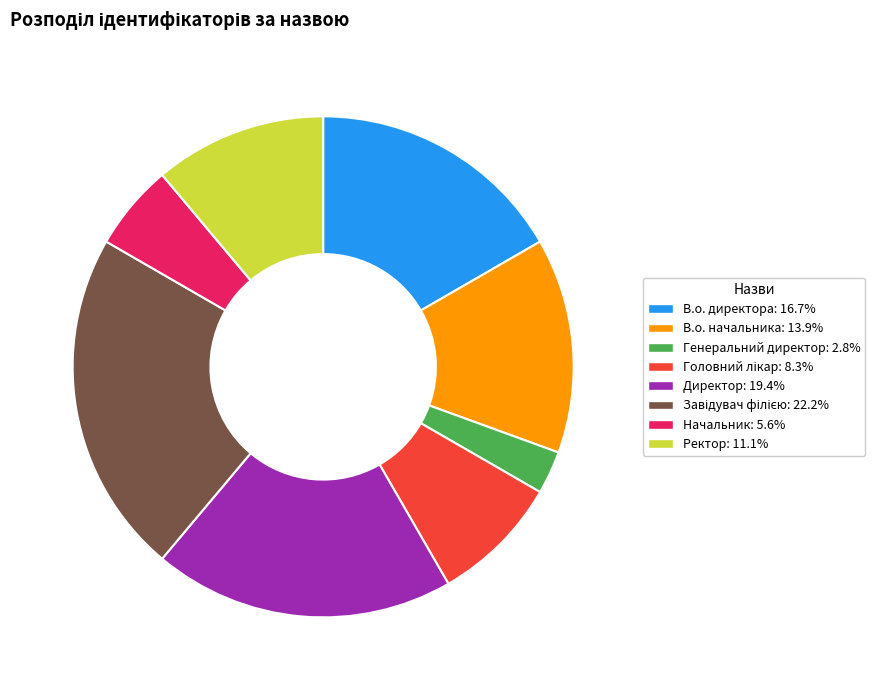

Which slice is the smallest?

Генеральний директор